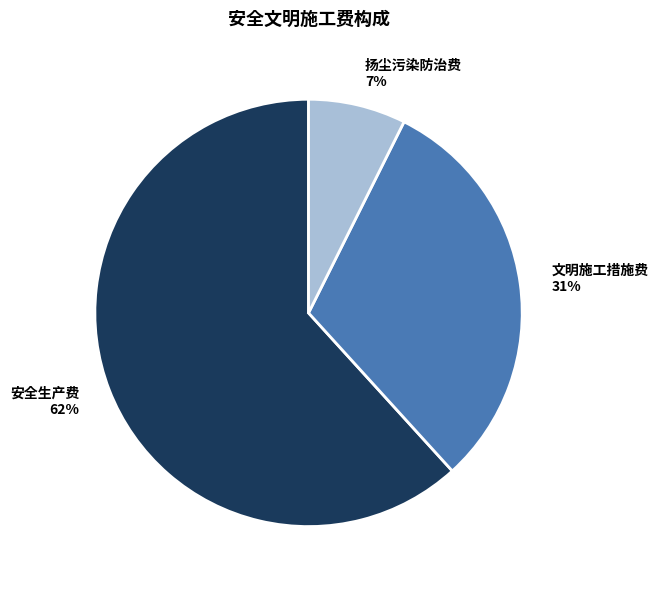

What is the largest slice in the pie chart?

安全生产费